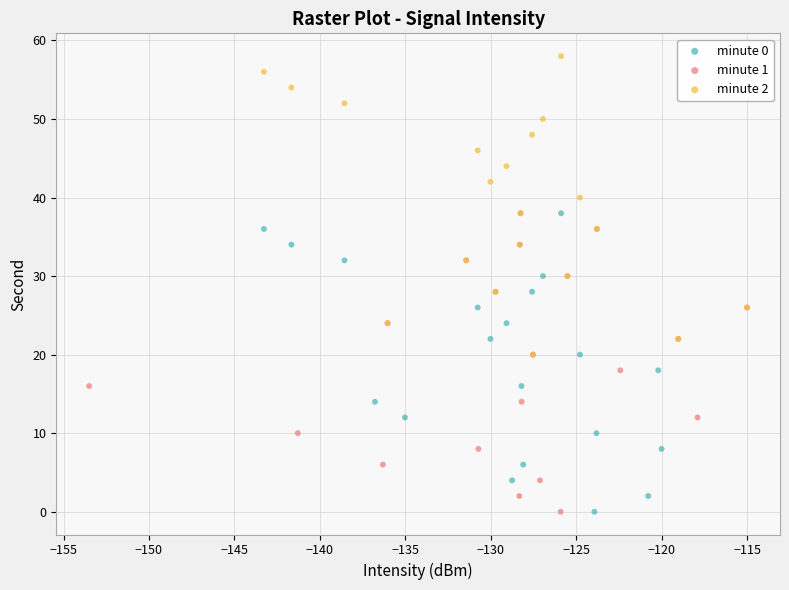

Which series reaches the maximum Y coordinate?

minute 2